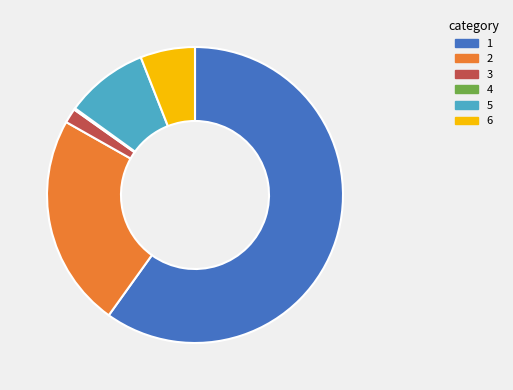

Is there any slice that represents more than half of the pie?

Yes